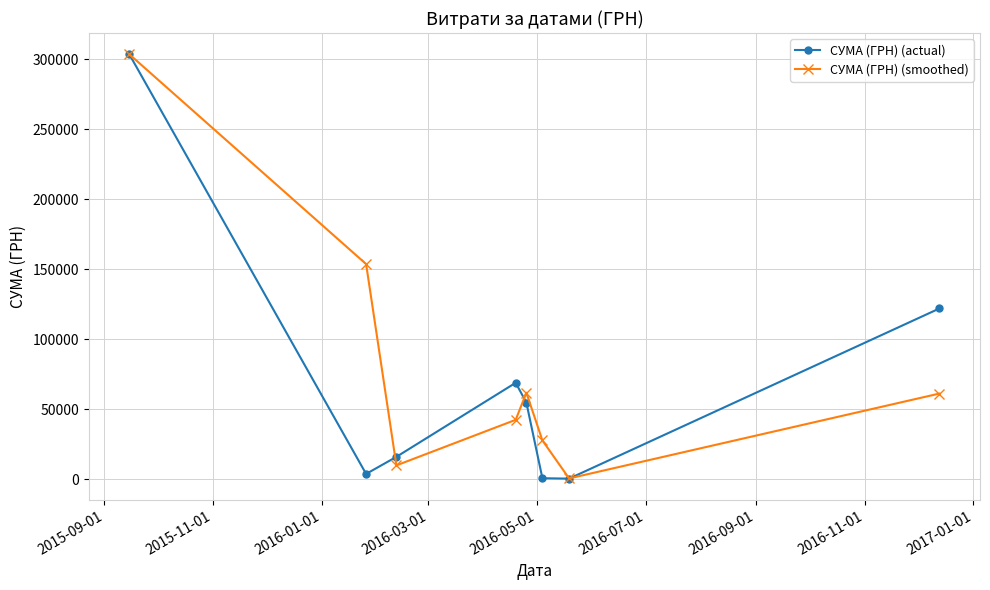

How many interior local valleys does the СУМА (ГРН) (actual) series have?

2